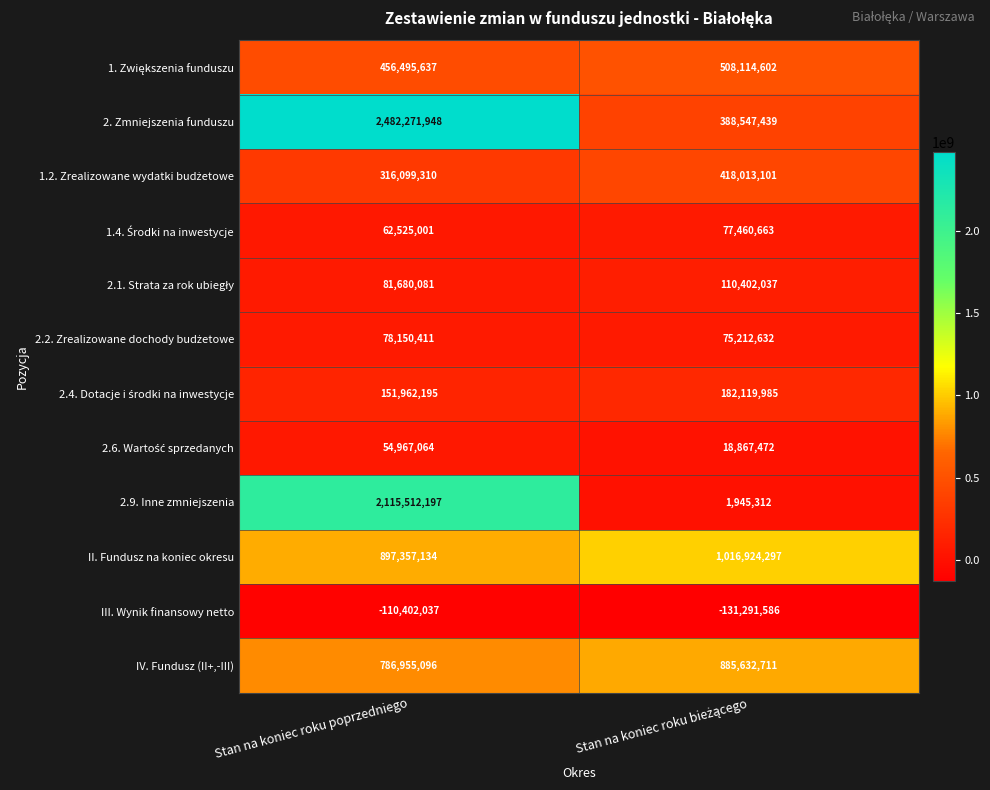

What is the total value across all series at Stan na koniec roku poprzedniego?

7373574037